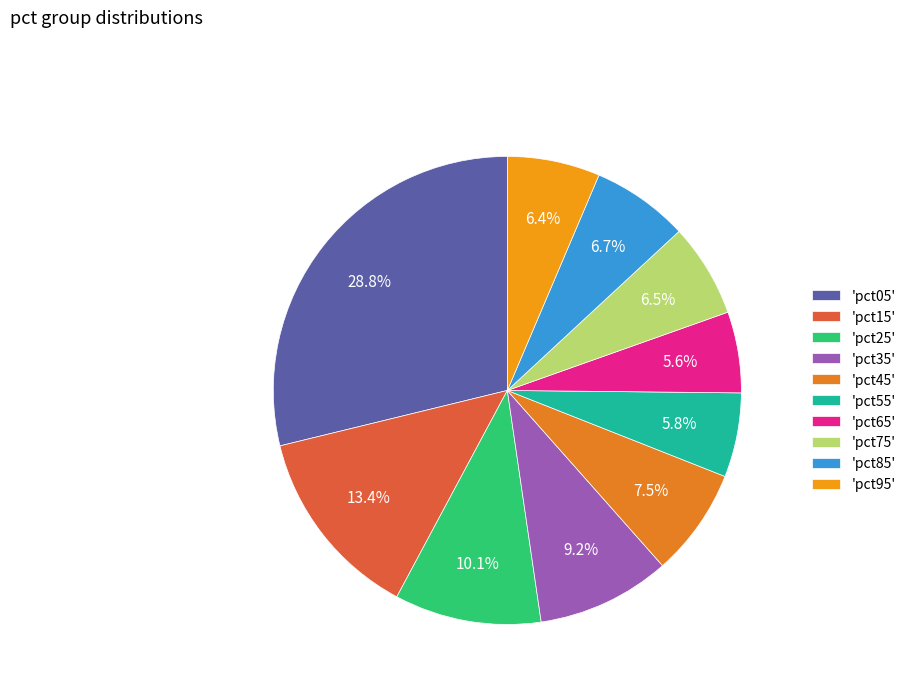

Which slice is the largest?

'pct05'